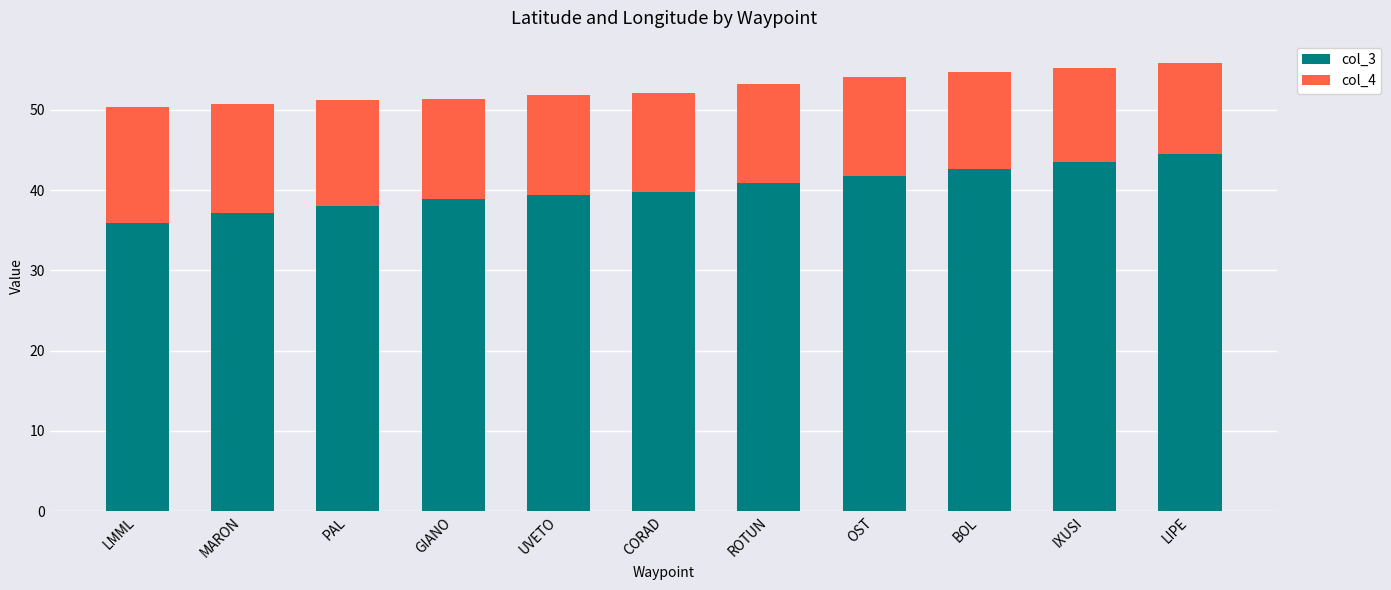

What is the total value across all series at UVETO?

51.9